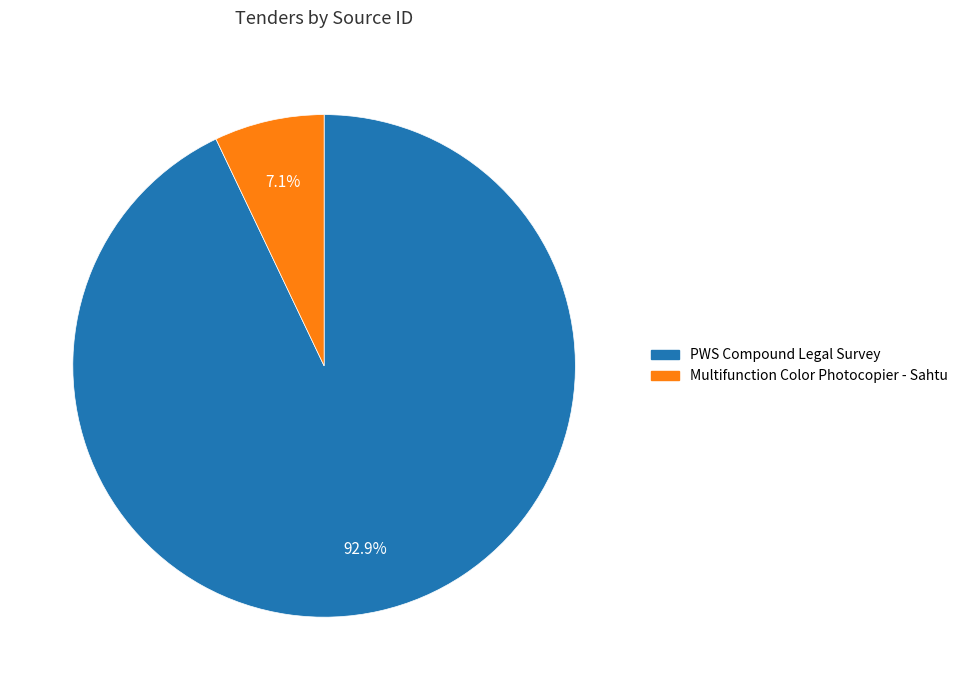

Which slice is the smallest?

Multifunction Color Photocopier - Sahtu